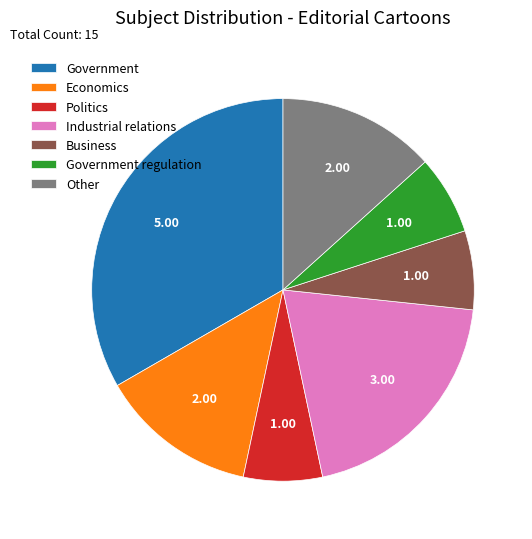

Does any single category account for the majority?

No